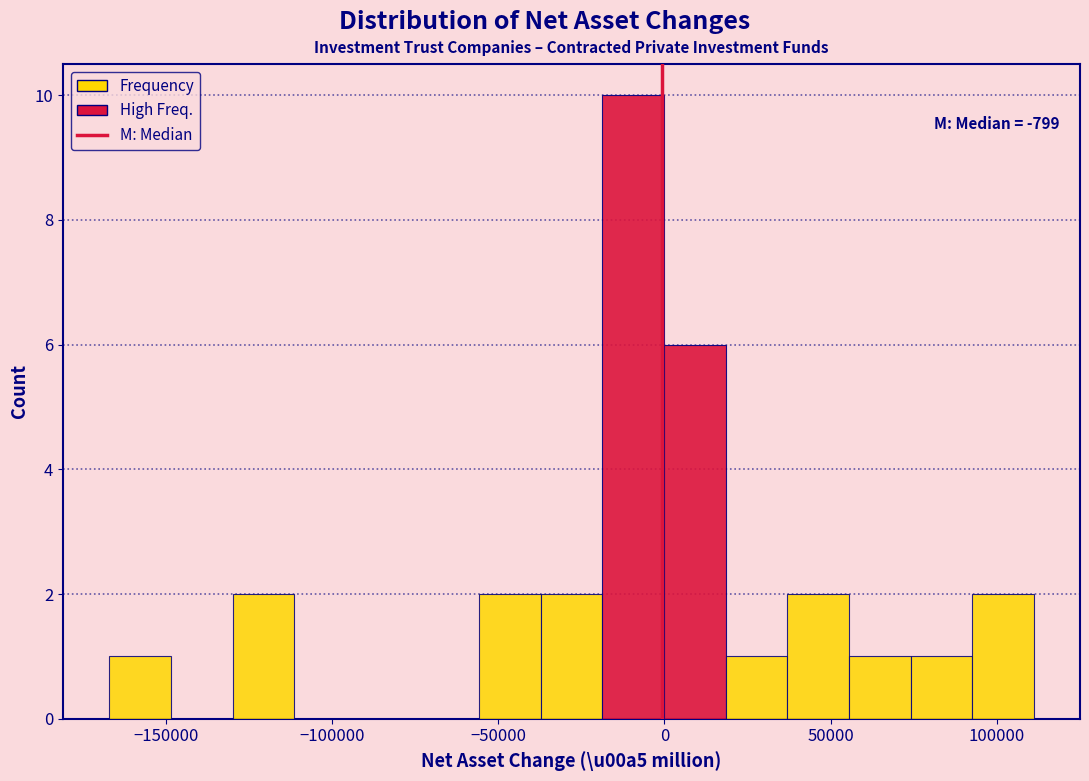

Around what value on the x-axis is the tallest bar? Give the approximate position of its centre, as read against the axis.

-10000